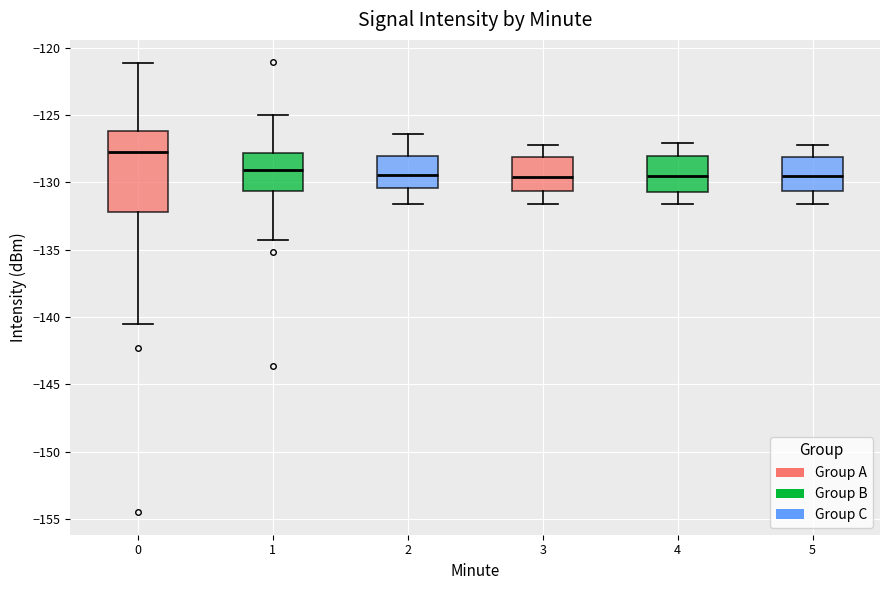

Reading left to right, transcribe this box plot: for each box, give where its median line is, the range the box spans, and where its two whiskers end, as read against the y-axis. The values are not printed on the chart, so give them approximately, as read against the axis.

0: median -128.0, box -132.0 to -126.0, whiskers -140.5 to -121.0
1: median -129.0, box -130.5 to -128.0, whiskers -134.5 to -125.0
2: median -129.5, box -130.5 to -128.0, whiskers -131.5 to -126.5
3: median -129.5, box -130.5 to -128.0, whiskers -131.5 to -127.0
4: median -129.5, box -130.5 to -128.0, whiskers -131.5 to -127.0
5: median -129.5, box -130.5 to -128.0, whiskers -131.5 to -127.0